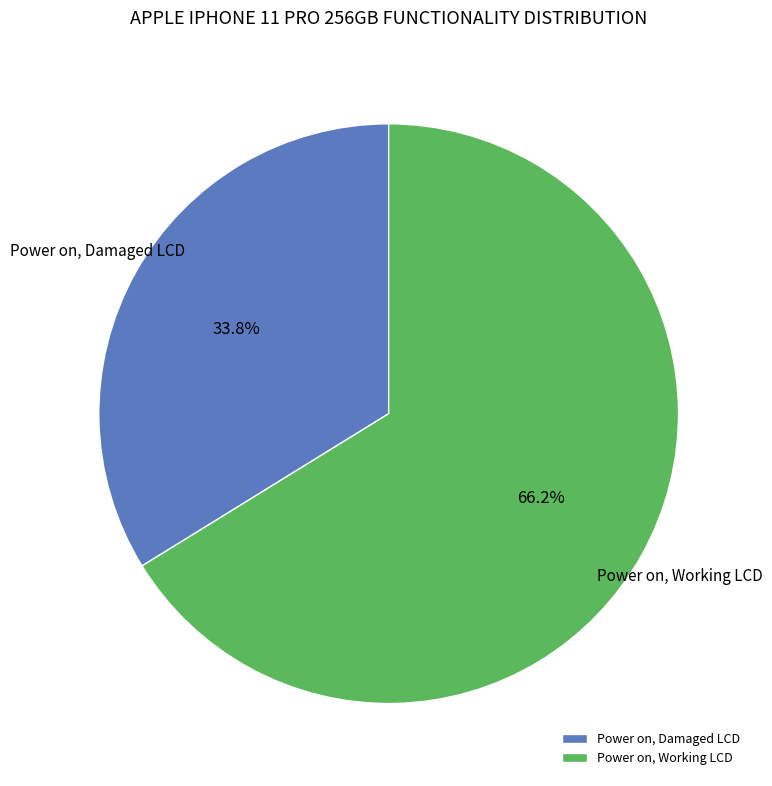

How many slices are in this pie chart?

2